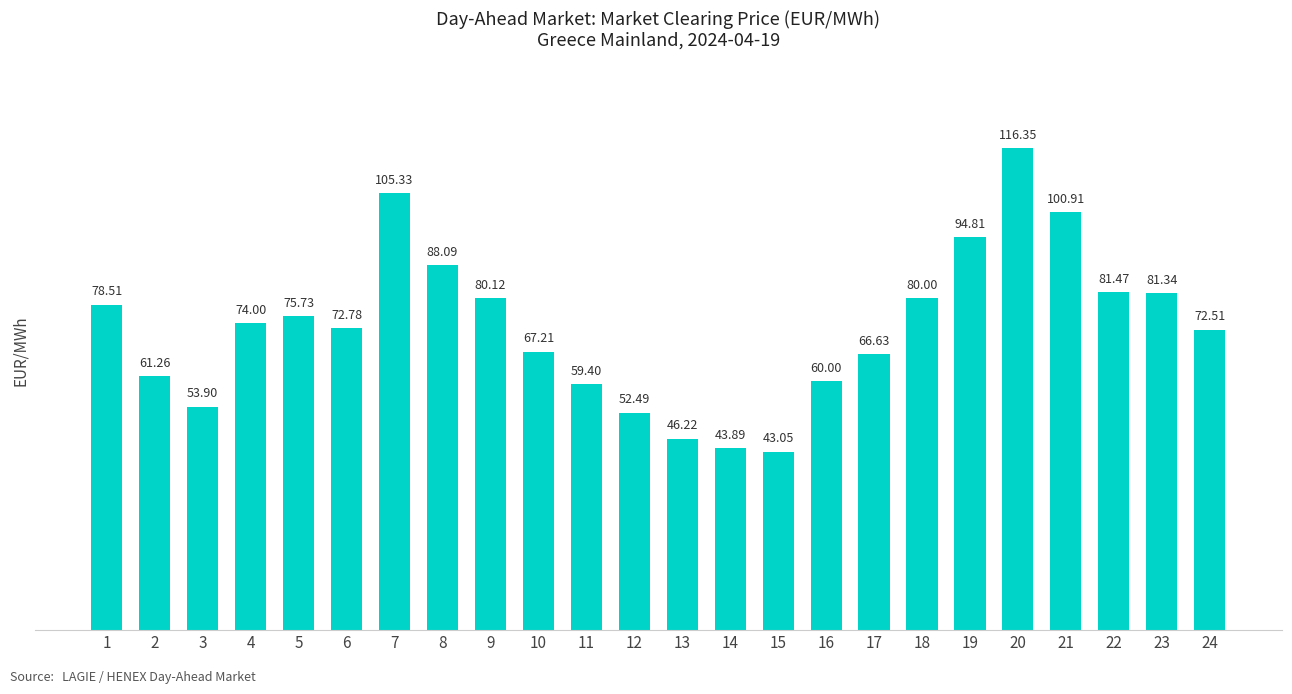

The chart shows a value of 114.8 at 5. True or false?

False